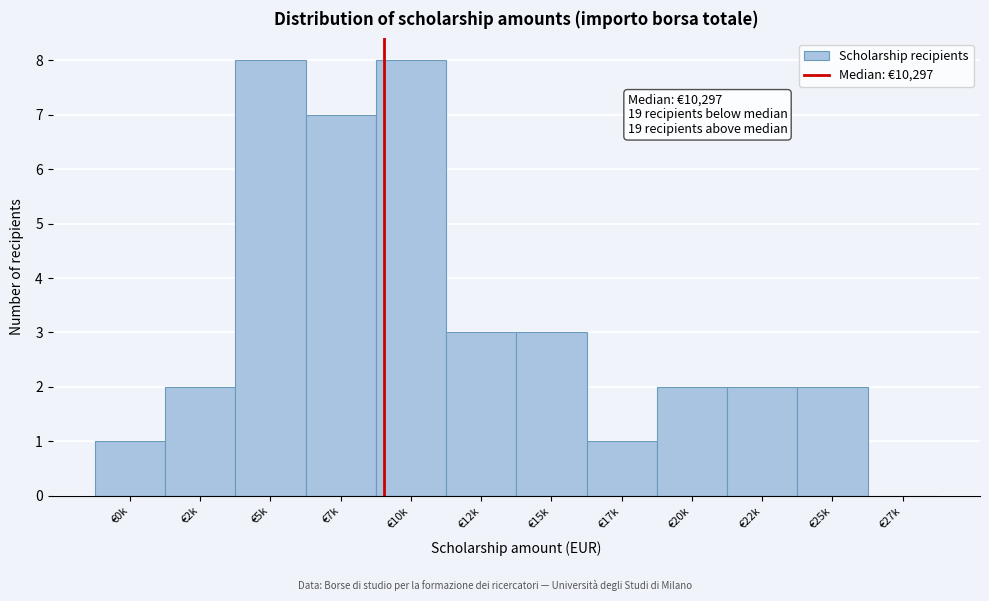

Reading right to left, extract all data points from this chart.

€27k=0	€25k=2	€22k=2	€20k=2	€17k=1	€15k=3	€12k=3	€10k=8	€7k=7	€5k=8	€2k=2	€0k=1